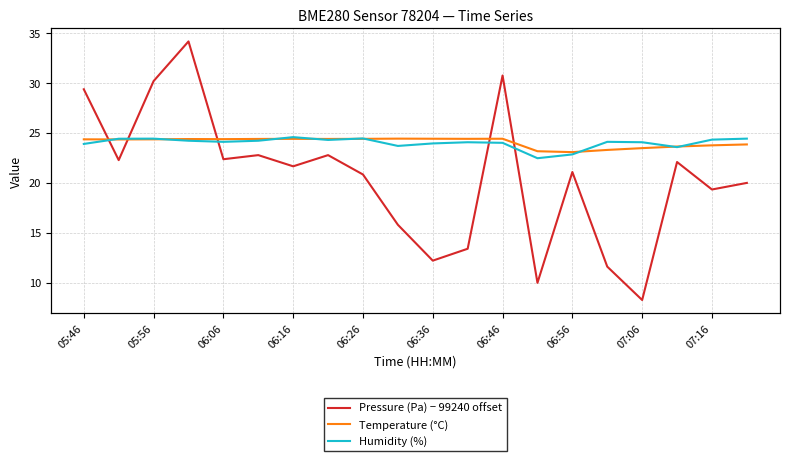

What is the sum of the Humidity (%) values at 16 and 13?

46.5